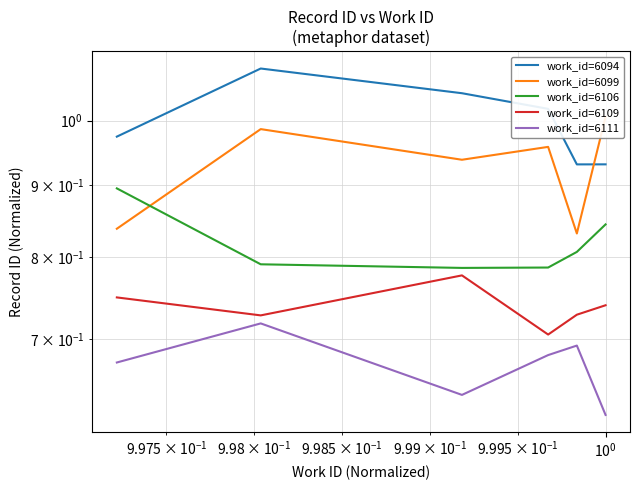

Count the number of categories in the chart.

6